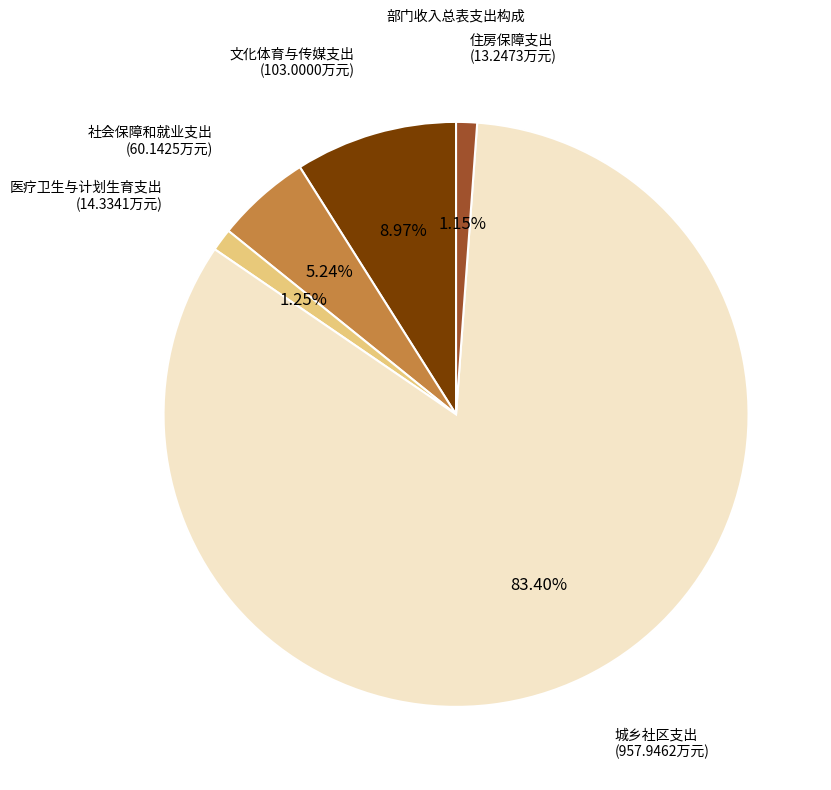

Approximately how many times larger is the value at 社会保障和就业支出 compared to 城乡社区支出?

0.1